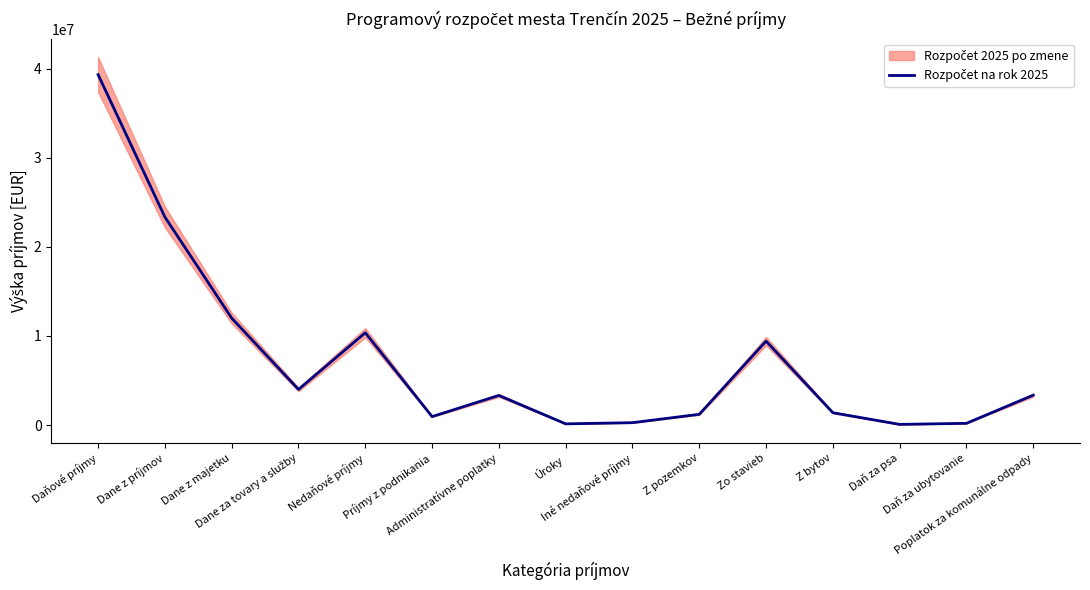

Count the number of values greater than 3318700.

7